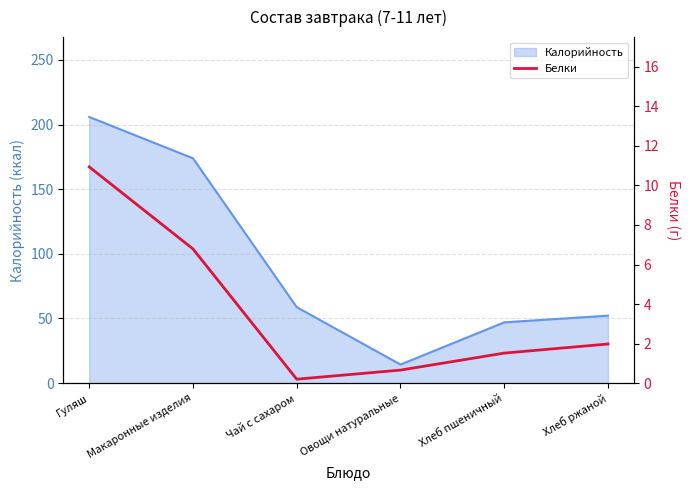

List the labels in order of value, largest first.

Гуляш, Макаронные изделия, Хлеб ржаной, Хлеб пшеничный, Овощи натуральные, Чай с сахаром